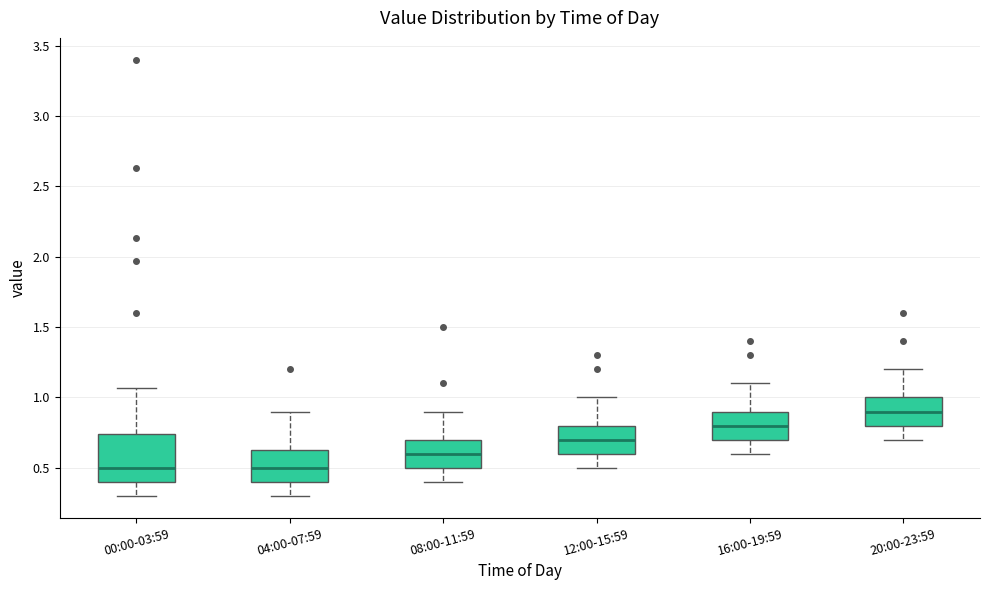

Reading left to right, read every box against the y-axis: the position of its median line, the range the box covers, and the ends of its whiskers. The values are not printed on the chart, so give them approximately, as read against the axis.

00:00-03:59: median 0.50, box 0.40 to 0.75, whiskers 0.30 to 1.05
04:00-07:59: median 0.50, box 0.40 to 0.65, whiskers 0.30 to 0.90
08:00-11:59: median 0.60, box 0.50 to 0.70, whiskers 0.40 to 0.90
12:00-15:59: median 0.70, box 0.60 to 0.80, whiskers 0.50 to 1.00
16:00-19:59: median 0.80, box 0.70 to 0.90, whiskers 0.60 to 1.10
20:00-23:59: median 0.90, box 0.80 to 1.00, whiskers 0.70 to 1.20